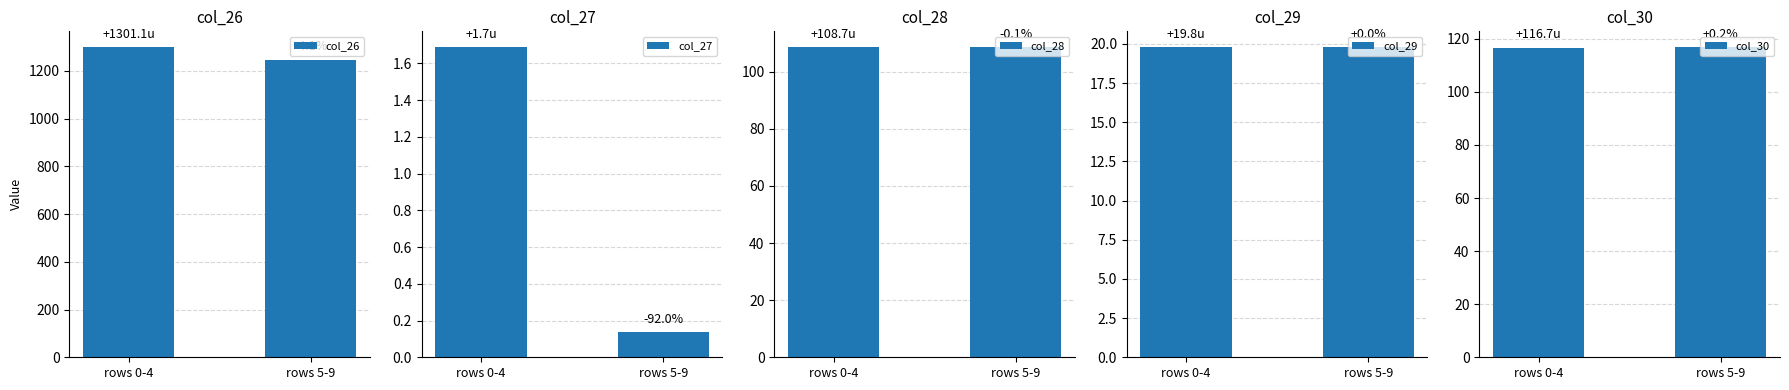

Which category has the lowest value in the col_26 series?

rows 5-9